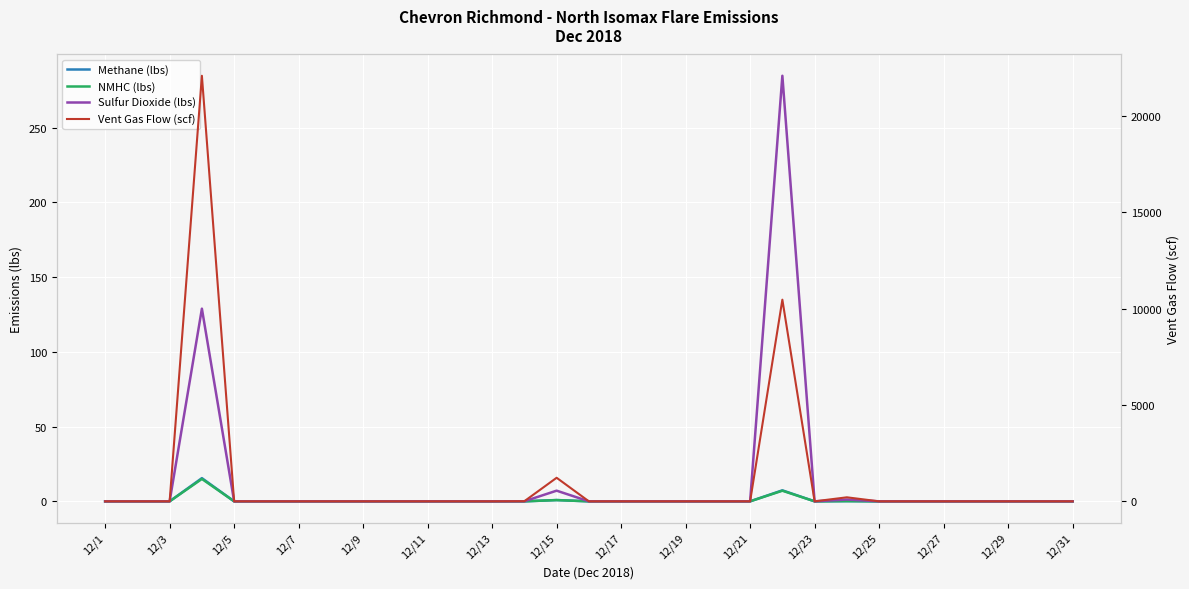

True or false: Vent Gas Flow (scf) has a value of -12194.1 at 12/23.

False